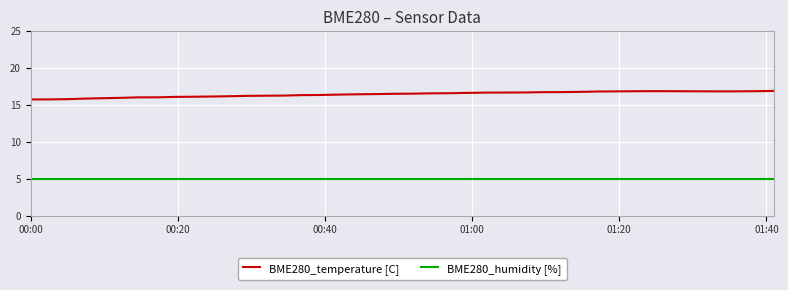

True or false: BME280_humidity [%] and BME280_temperature [C] cross at least once.

False